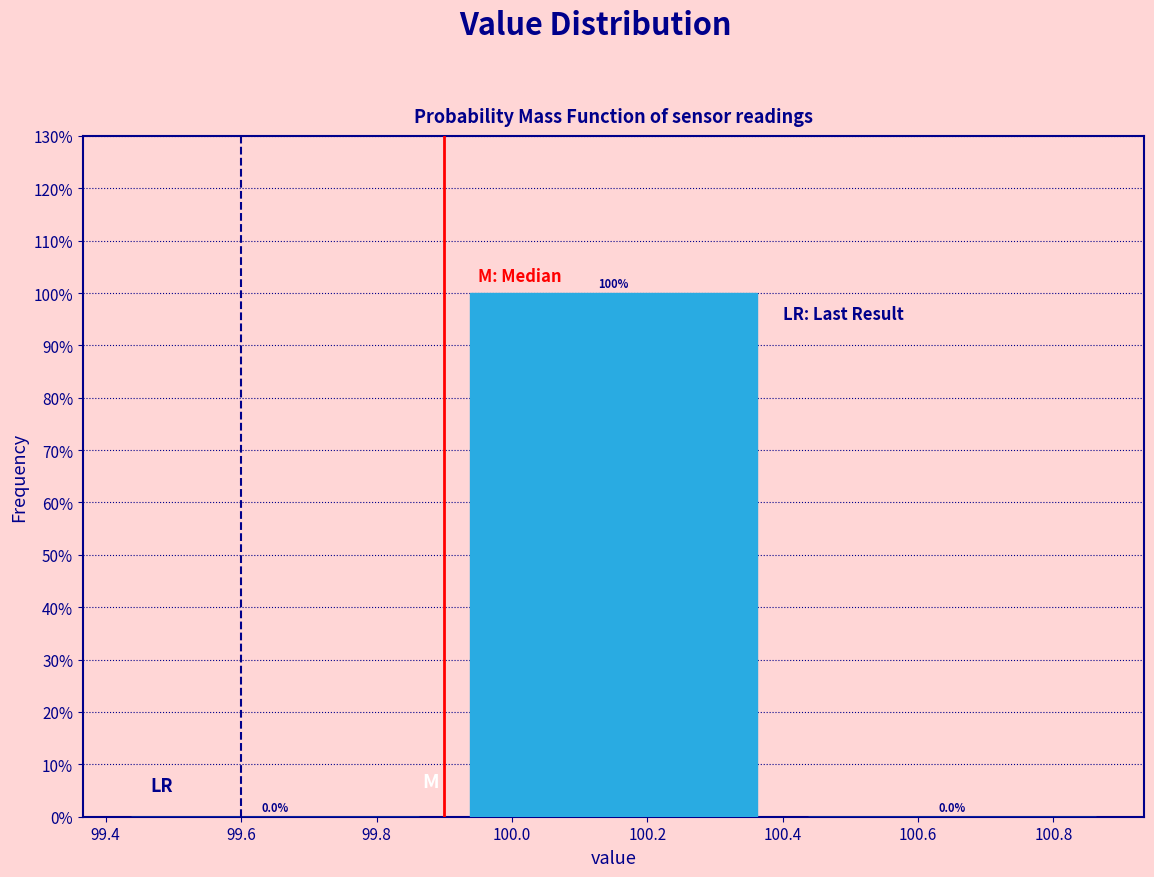

Reading left to right, list every bar in this chart as the range it spans on the x-axis followed by its height.

99.4 to 99.9: 0.0
99.9 to 100.4: 100.0
100.4 to 100.9: 0.0